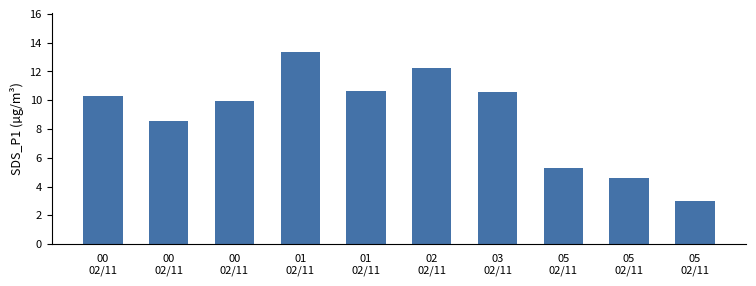

Count the number of categories in the chart.

10